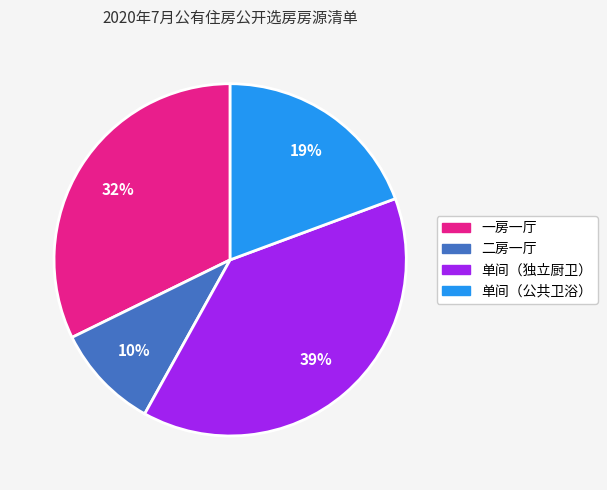

How many slices are in this pie chart?

4